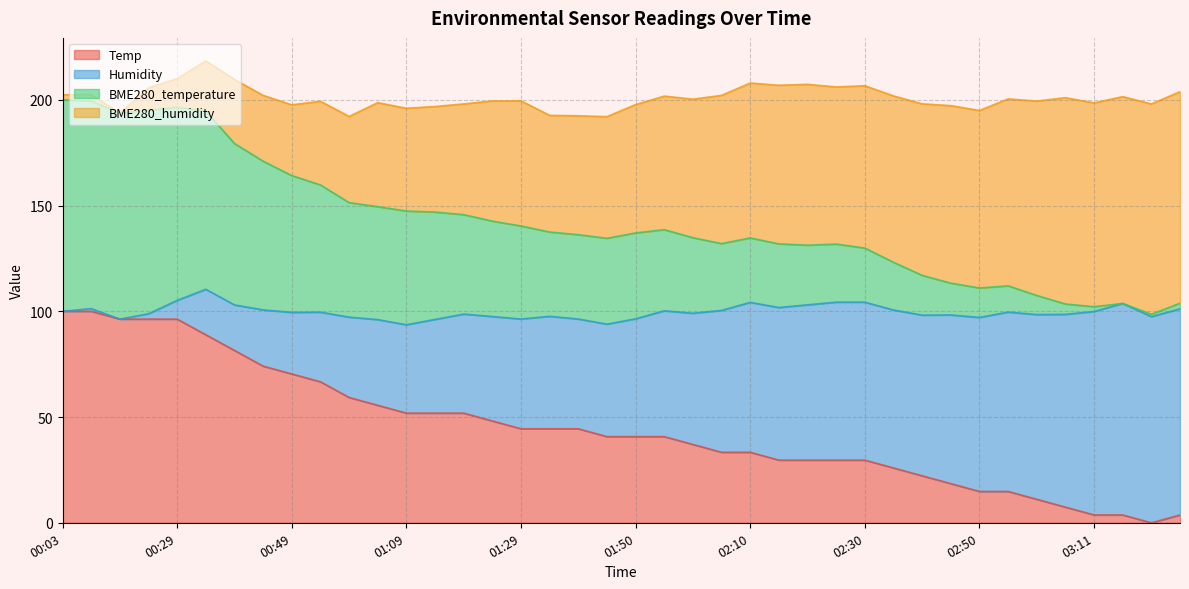

What is the value of the Temp point at the 29th from the left?

29.6